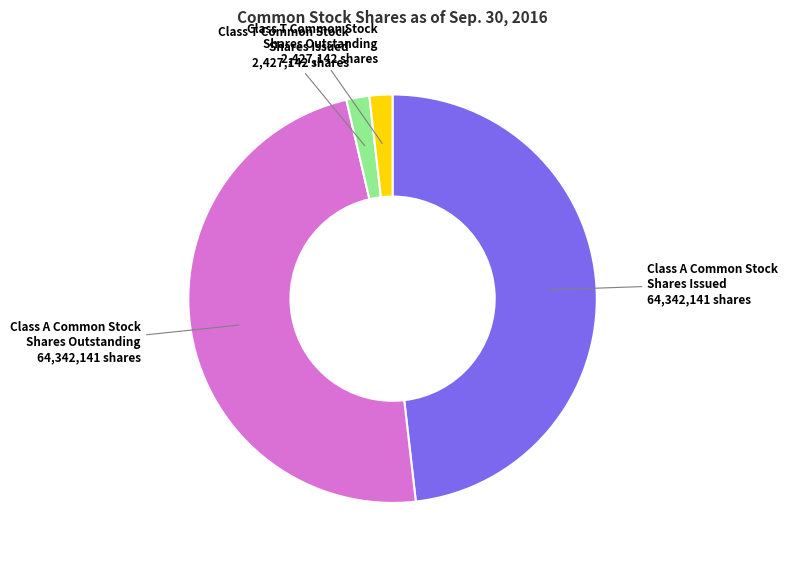

What is the ratio of the value at Class A Common Stock Shares Outstanding to the value at Class A Common Stock Shares Issued?

1.0